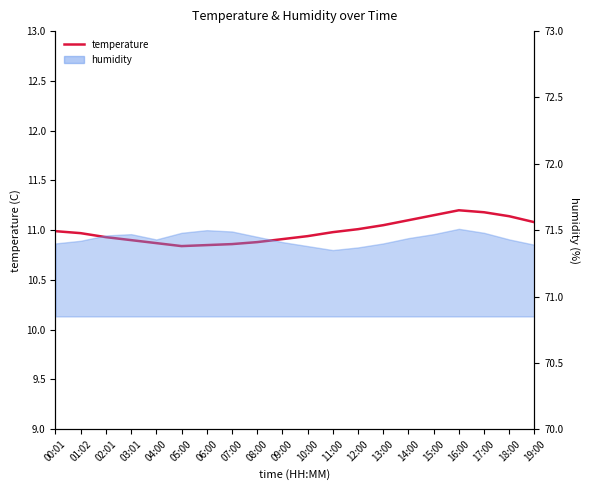

The value at 02:01 is 10.9. True or false?

True